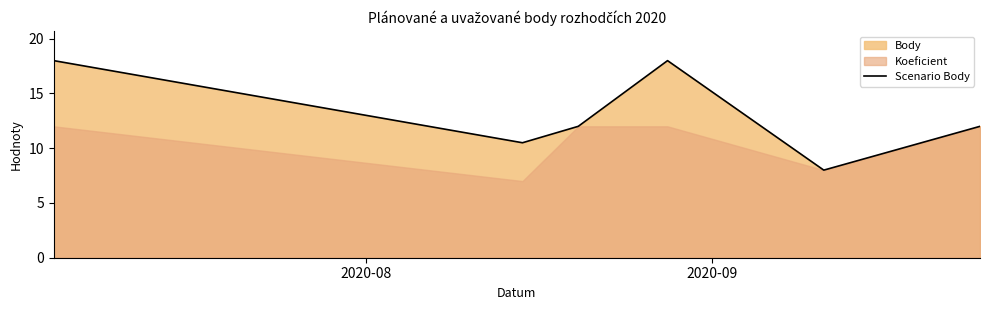

What is the difference between the second highest and second lowest values?

7.5